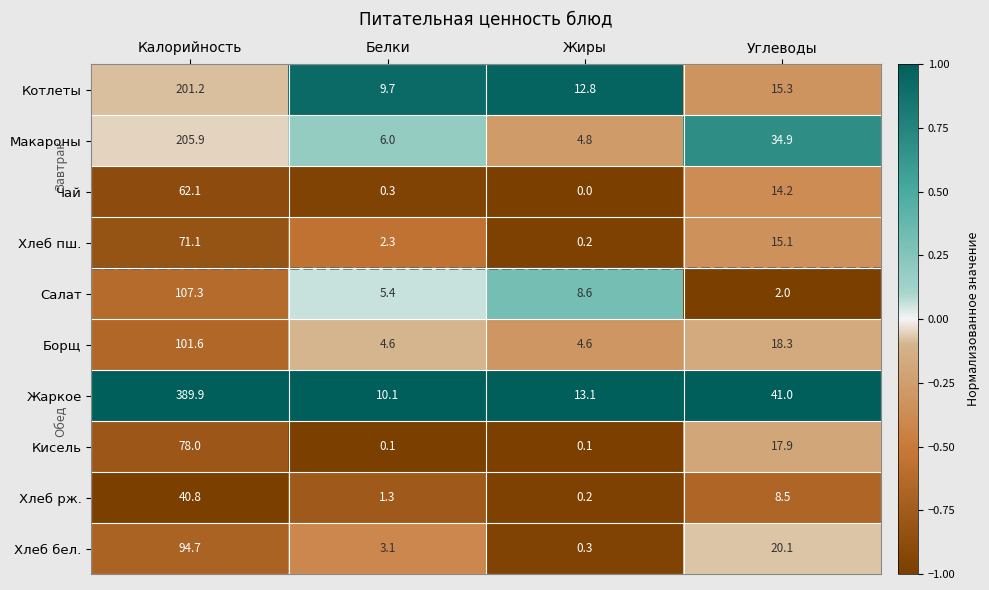

Which label corresponds to the largest value in the chart?

Калорийность